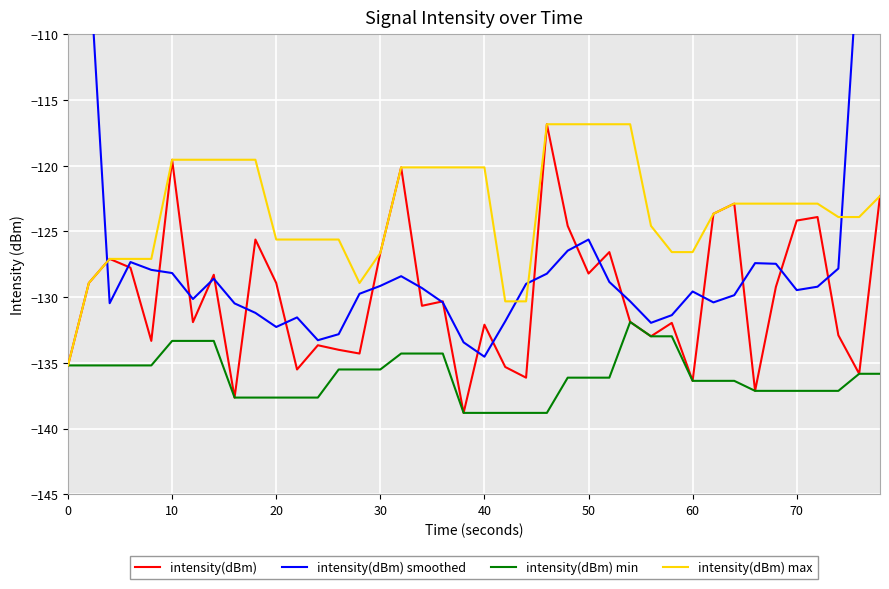

Does the chart display data point markers on the line(s)?

No